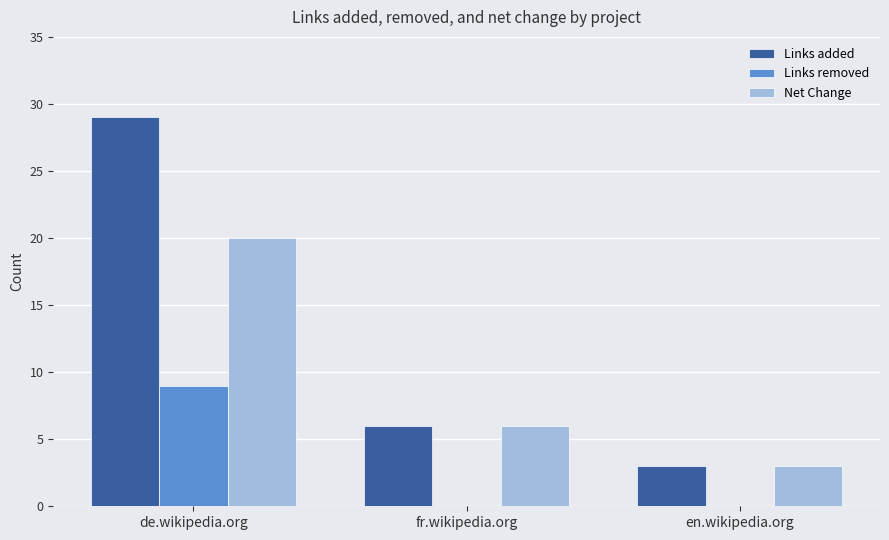

Does the chart contain stacked bars?

No